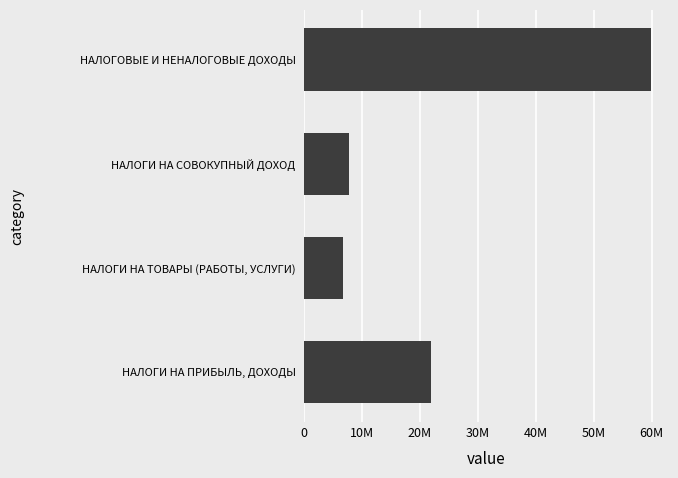

What is the difference between the maximum and minimum values?

53176700